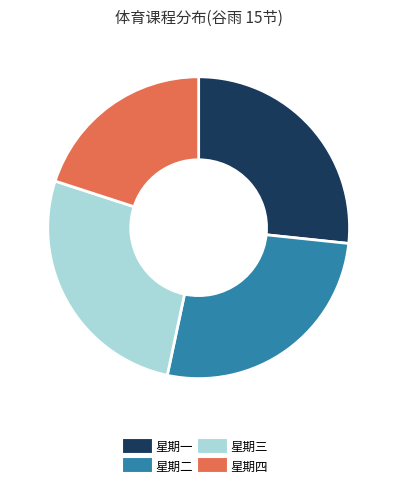

Do 星期三 and 星期四 together represent more than half of the pie?

No